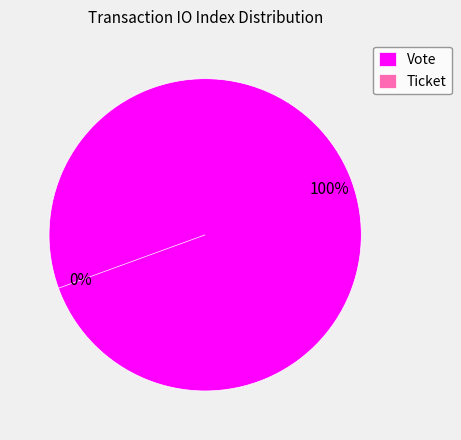

To the nearest percent, what is the combined percentage of Ticket and Vote?

100%